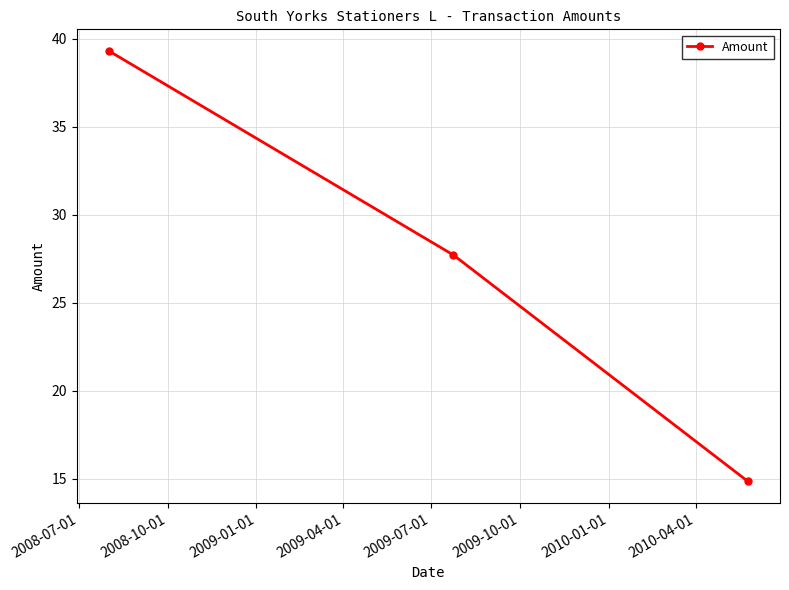

What is the value of the 2nd point from the left?

27.7